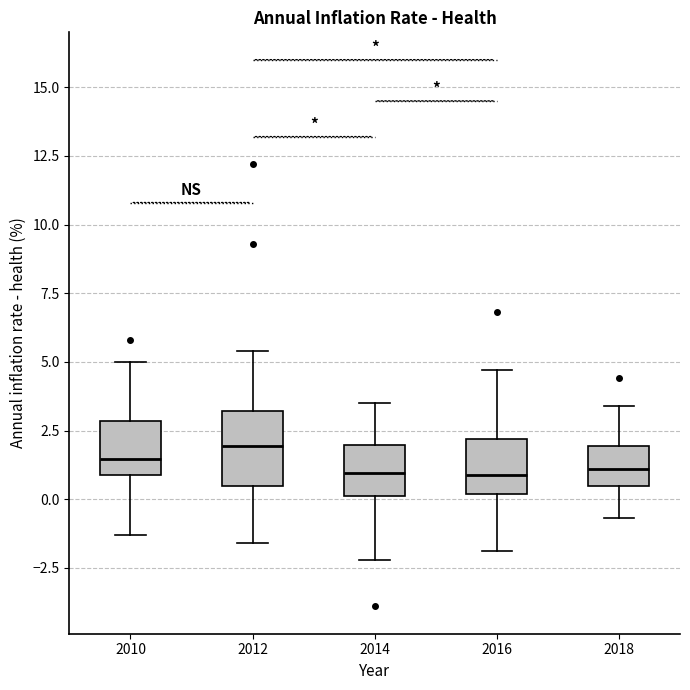

Which box is the tallest, from its lower edge to its upper edge?

2012